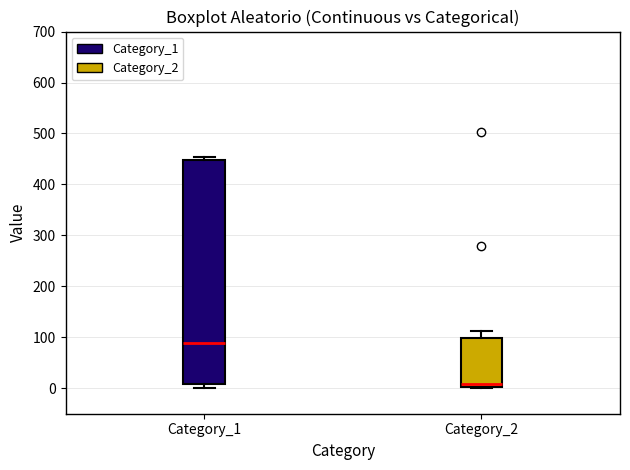

Comparing the boxes themselves (not the whiskers), which one is the tallest?

Category_1